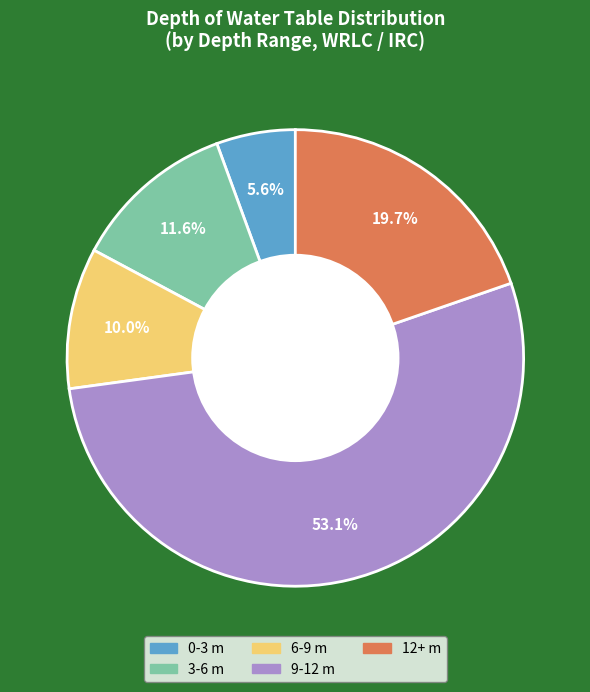

Which category has the biggest portion of the pie?

9-12 m